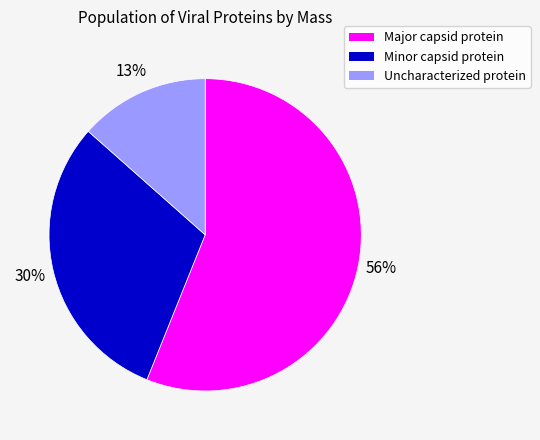

True or false: Uncharacterized protein accounts for 13% of the total.

True